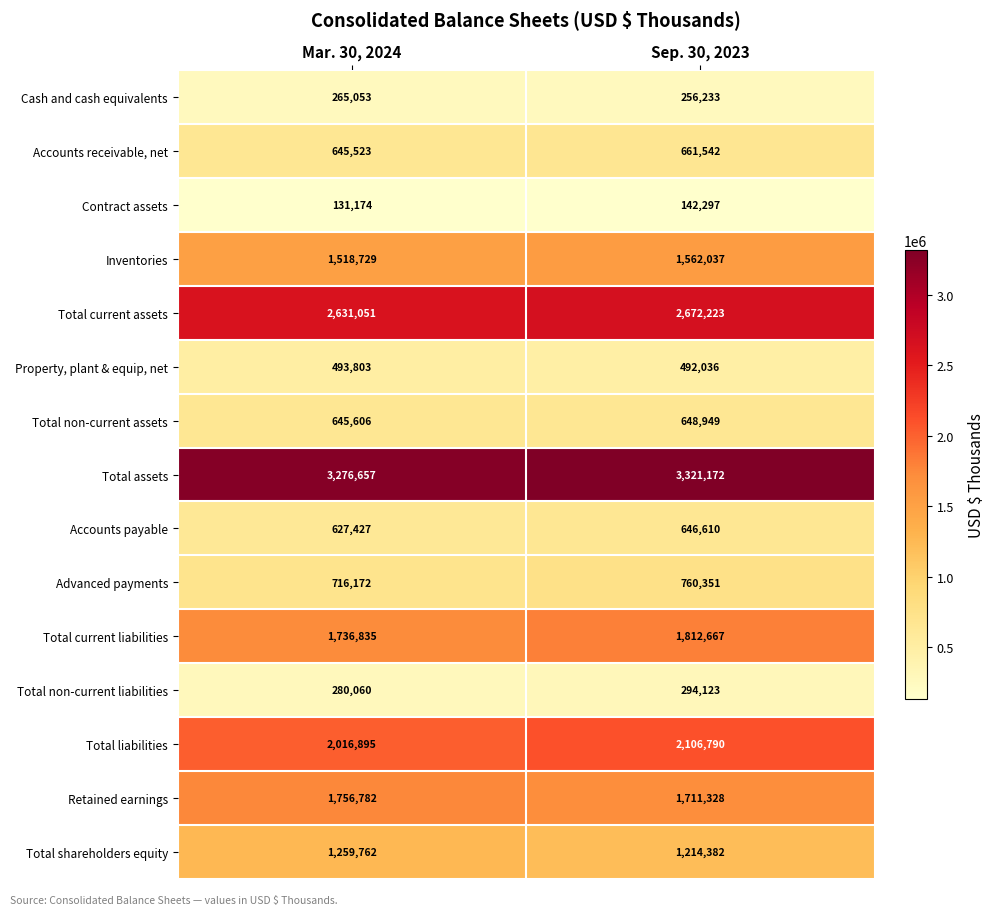

What is the spread (max minus min) of values at Sep. 30, 2023?

3178875